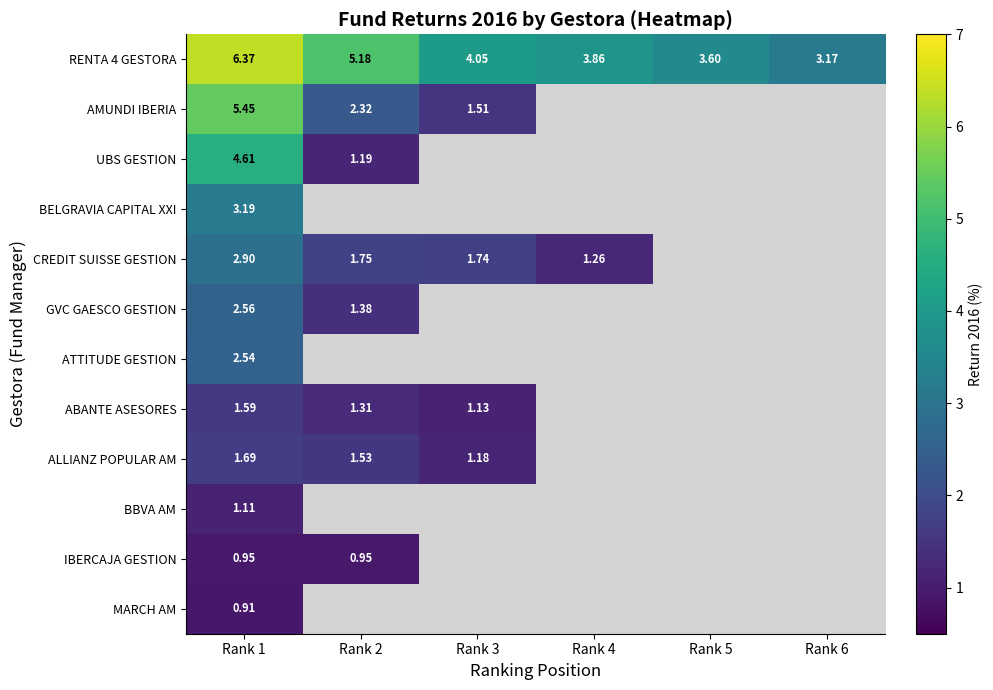

Between Rank 3 and Rank 5, which is larger?

Rank 3